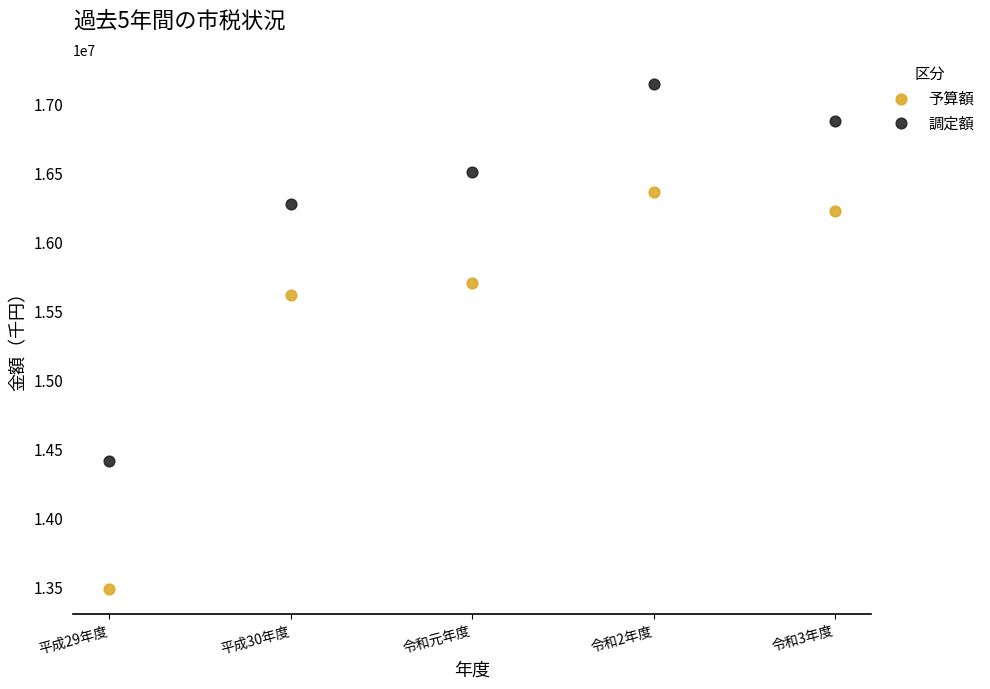

What are all the series names shown in the legend?

予算額, 調定額